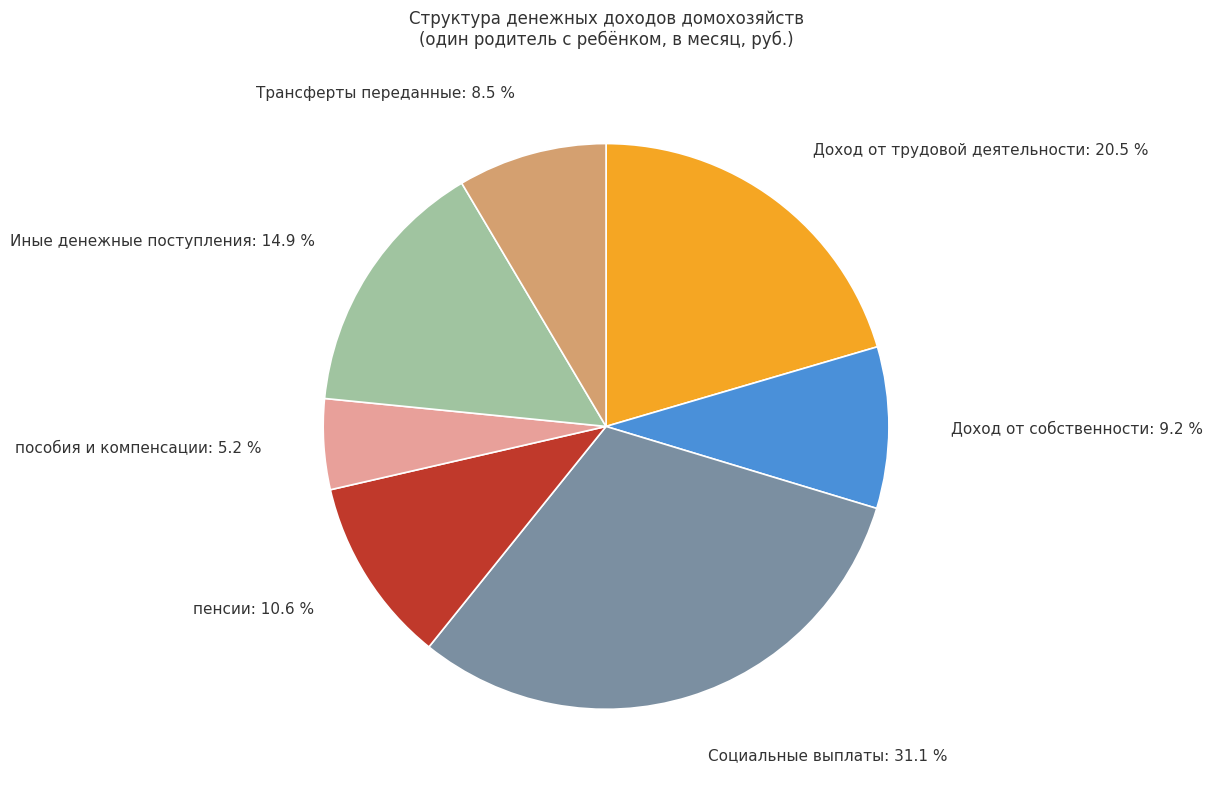

To the nearest percent, what percentage of the pie is пенсии?

11%